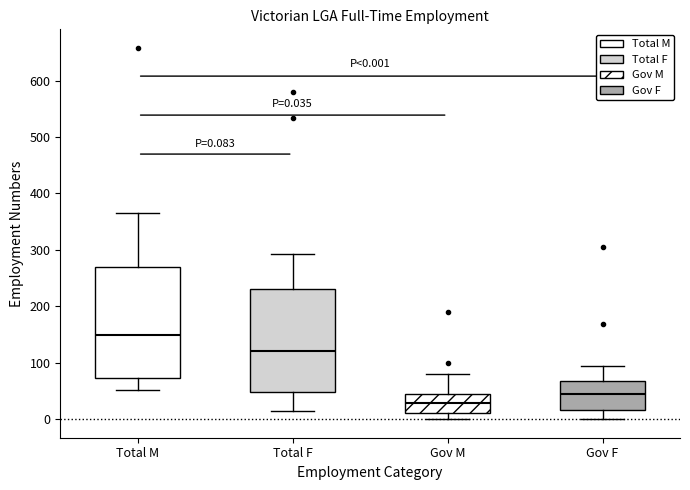

Comparing the boxes themselves (not the whiskers), which one is the tallest?

Total M